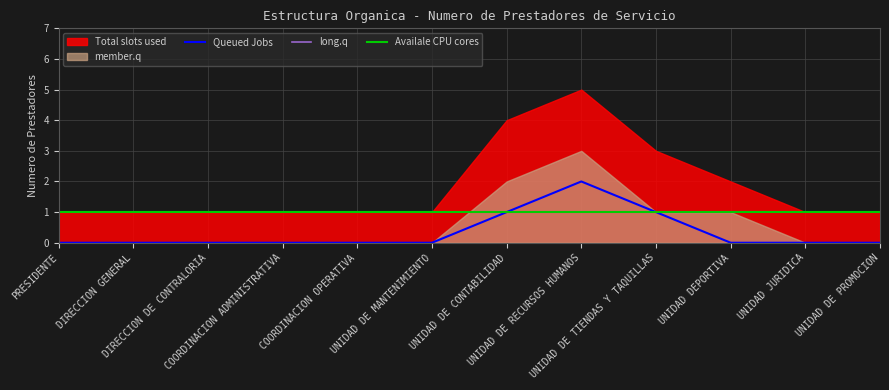

What is the value of the Availale CPU cores point at the 7th from the left?

1